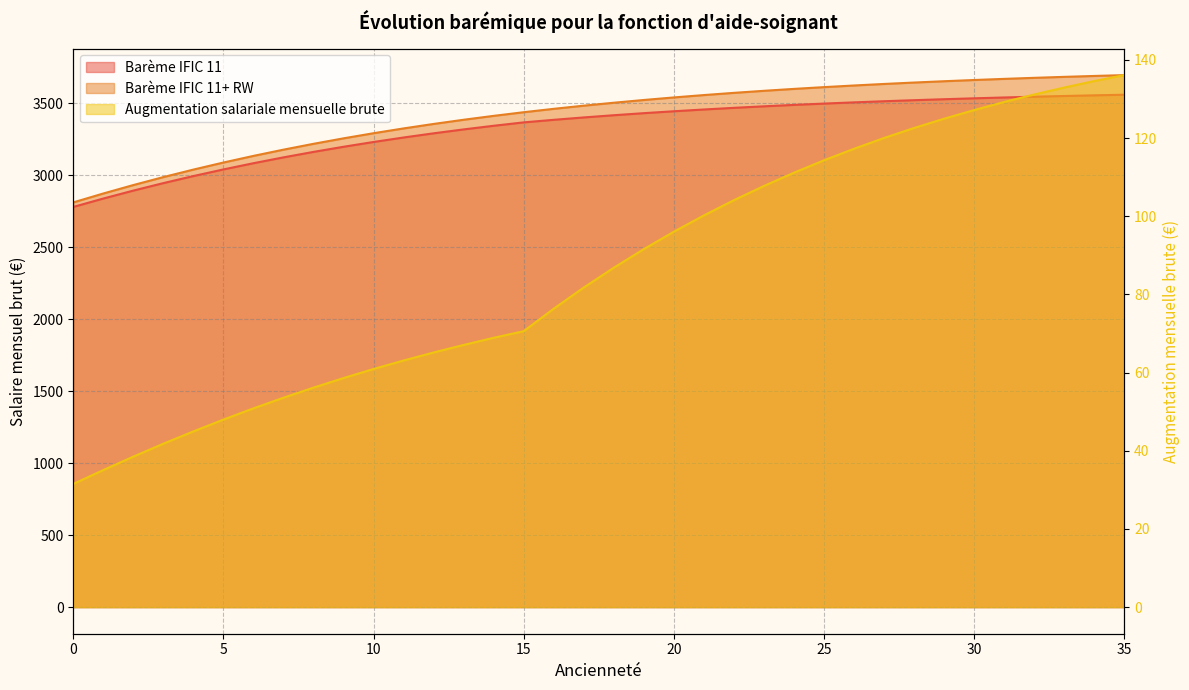

The Barème IFIC 11 series shows 1138.6 at 20. True or false?

False